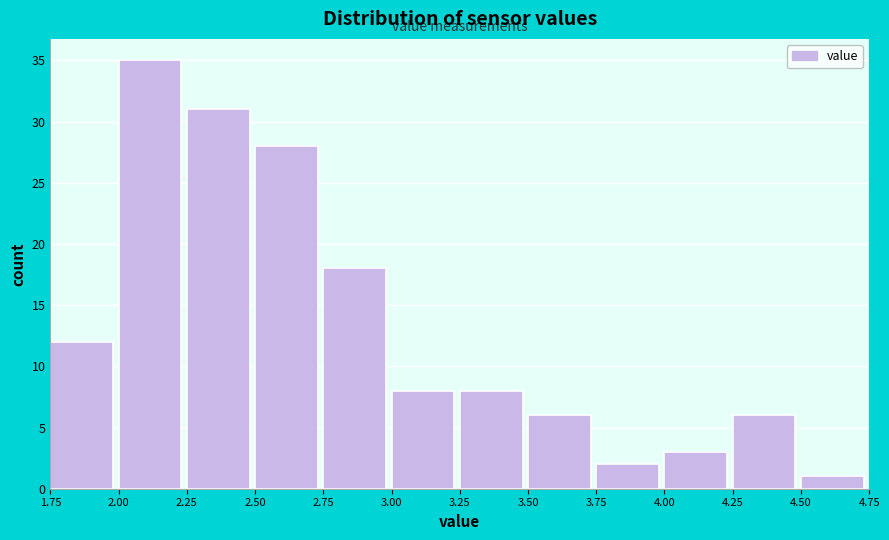

Reading left to right, transcribe this chart: for each bar, give the range it covers on the x-axis and its height. The values are not printed on the chart, so give them approximately, as read against the axis.

1.75 to 2.00: 12
2.00 to 2.25: 35
2.25 to 2.50: 31
2.50 to 2.75: 28
2.75 to 3.00: 18
3.00 to 3.25: 8
3.25 to 3.50: 8
3.50 to 3.75: 6
3.75 to 4.00: 2
4.00 to 4.25: 3
4.25 to 4.50: 6
4.50 to 4.75: 1